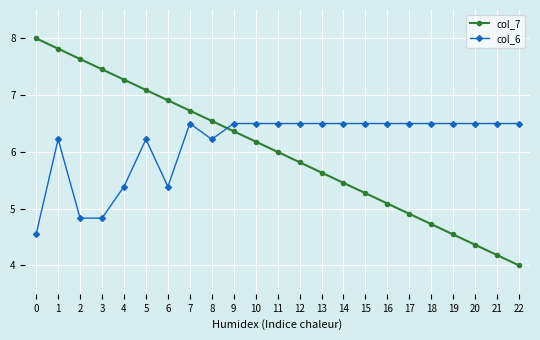

True or false: col_6 and col_7 intersect in this chart.

True